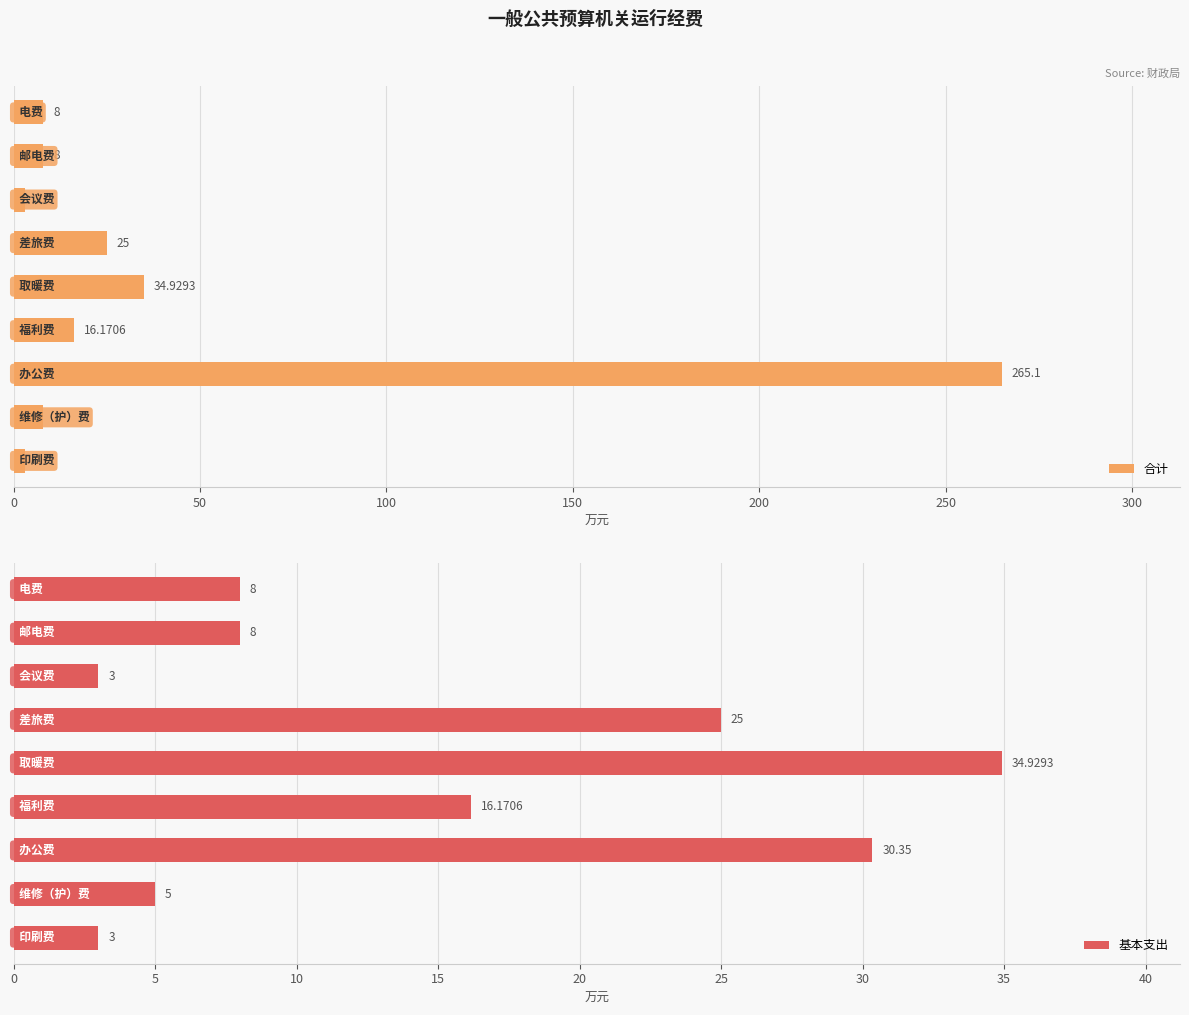

How many data points in 合计 are less than 8?

2